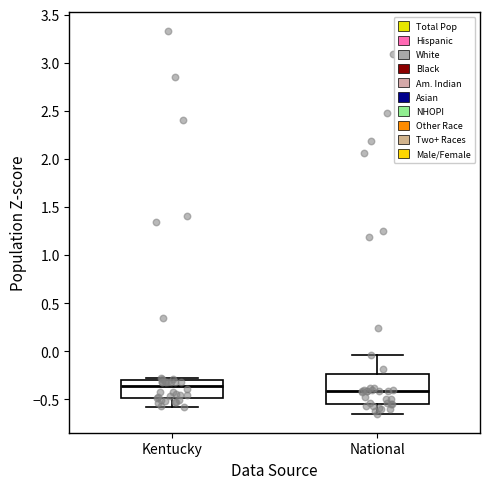

Which box has the lowest median line?

National